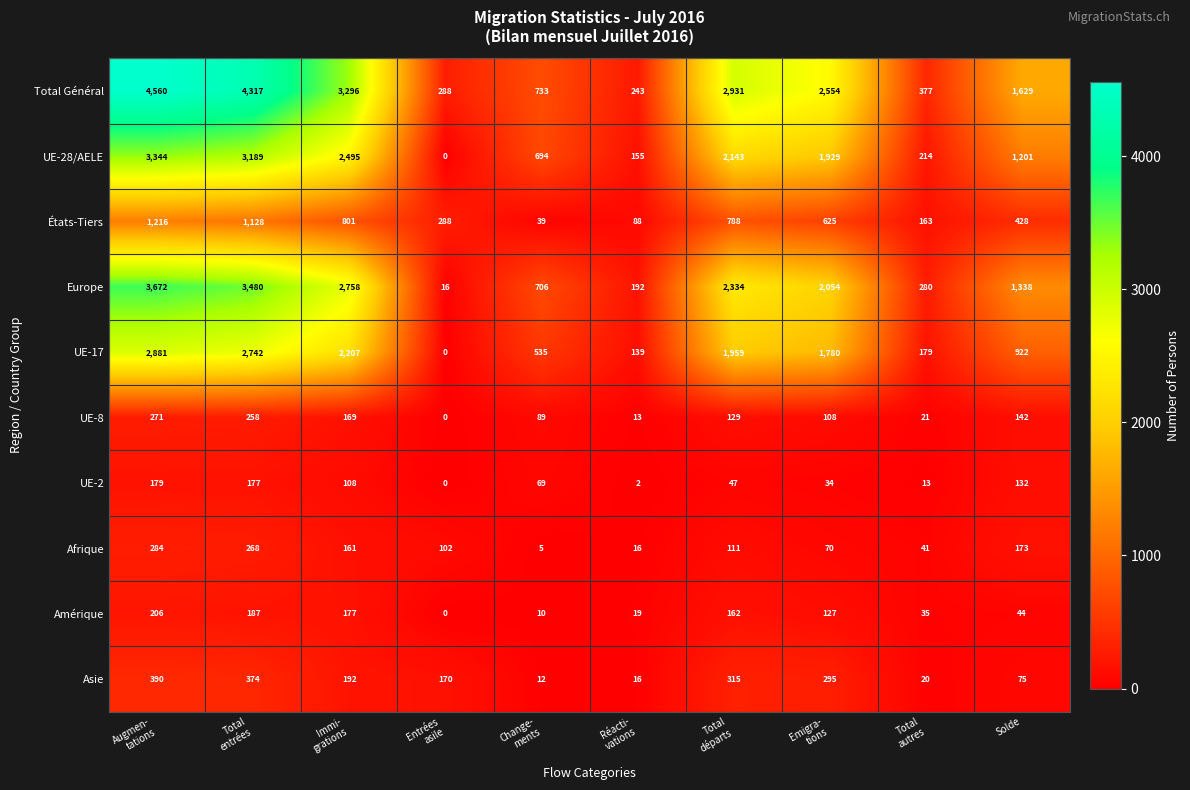

The Amérique series shows 64 at Solde. True or false?

False